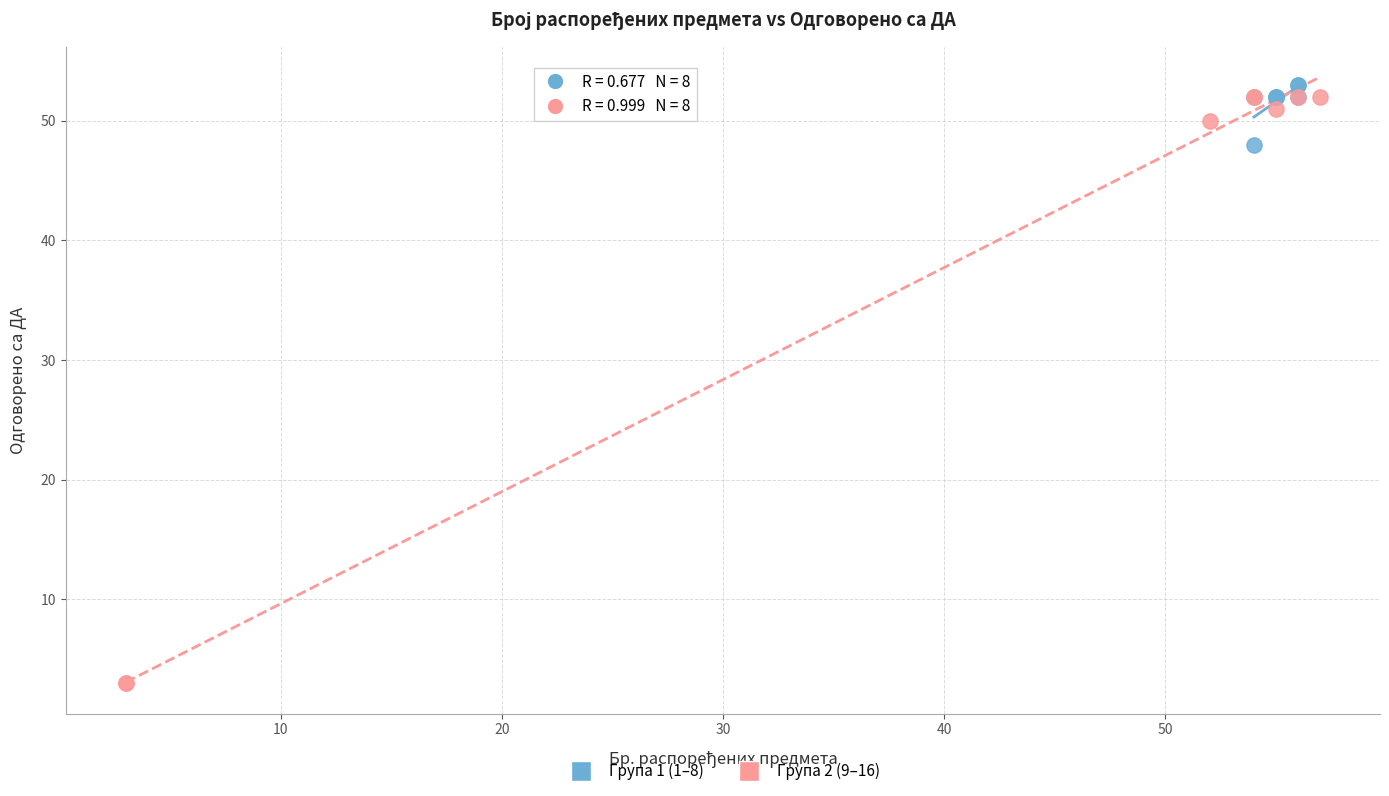

Which series has the widest spread of Y values?

Група 2 (9–16)